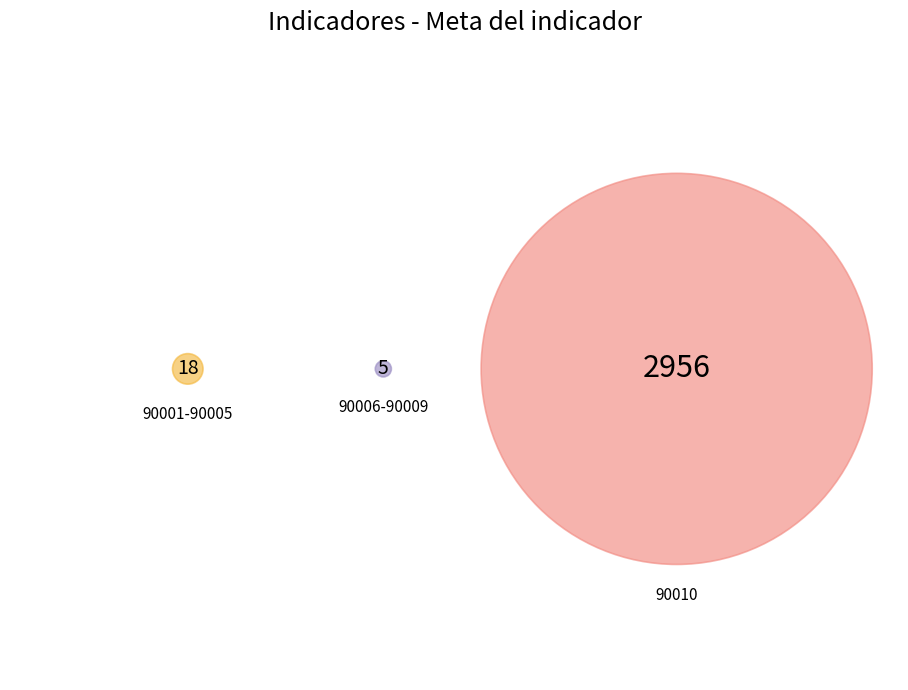

Which slice represents more than half of the pie?

90010